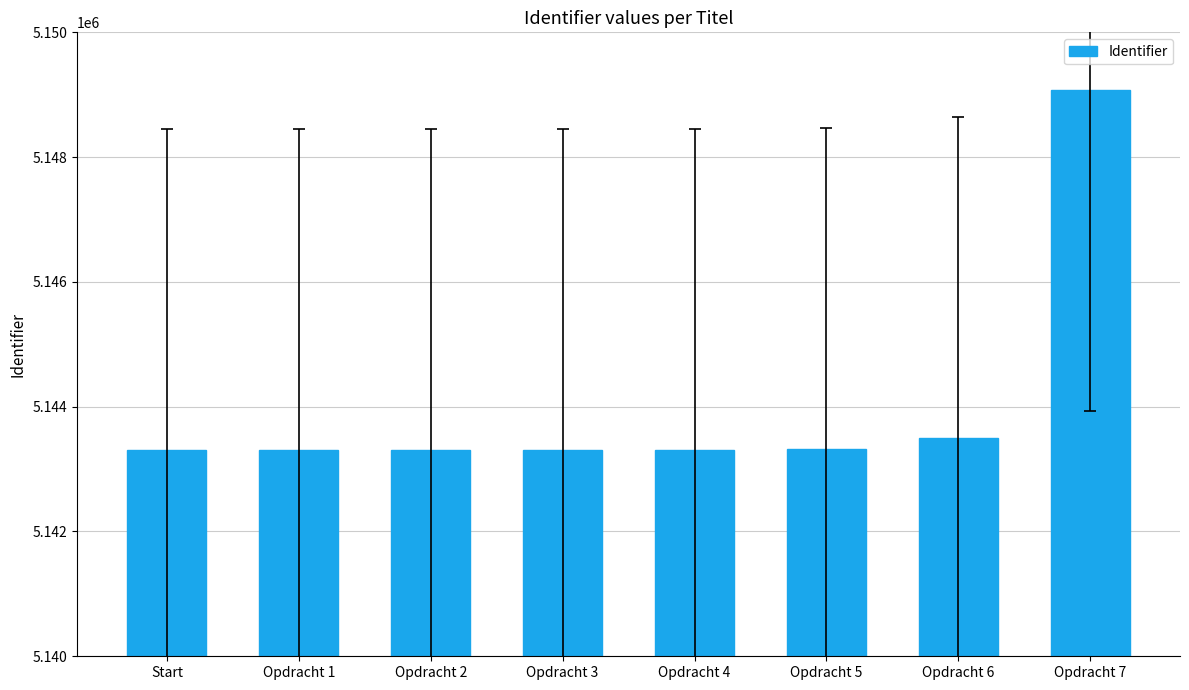

What is the label of the 2nd bar from the left?

Opdracht 1